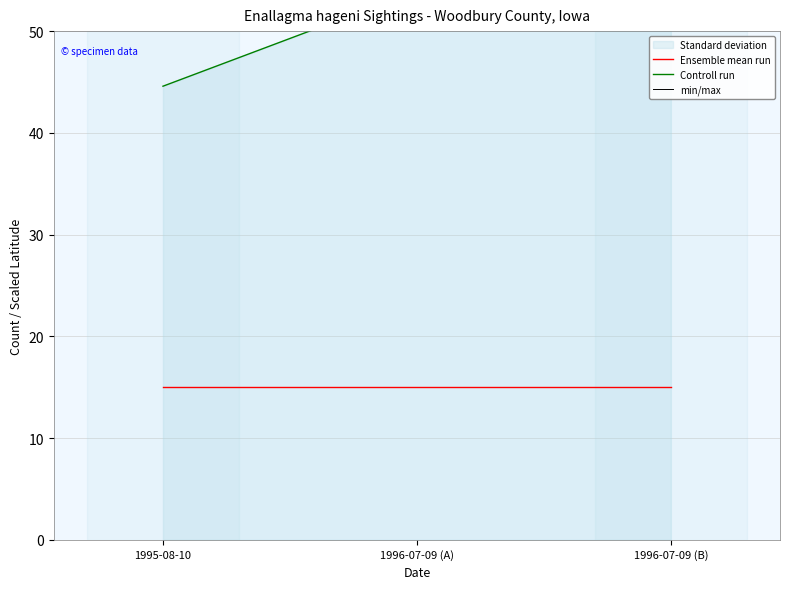

At 1996-07-09 (A), list the series in order from smallest to largest.

Ensemble mean run, Controll run, min/max